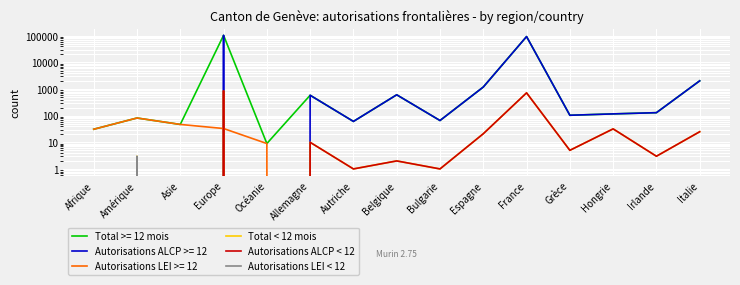

Which category has the highest value in the Autorisations LEI < 12 series?

Amérique